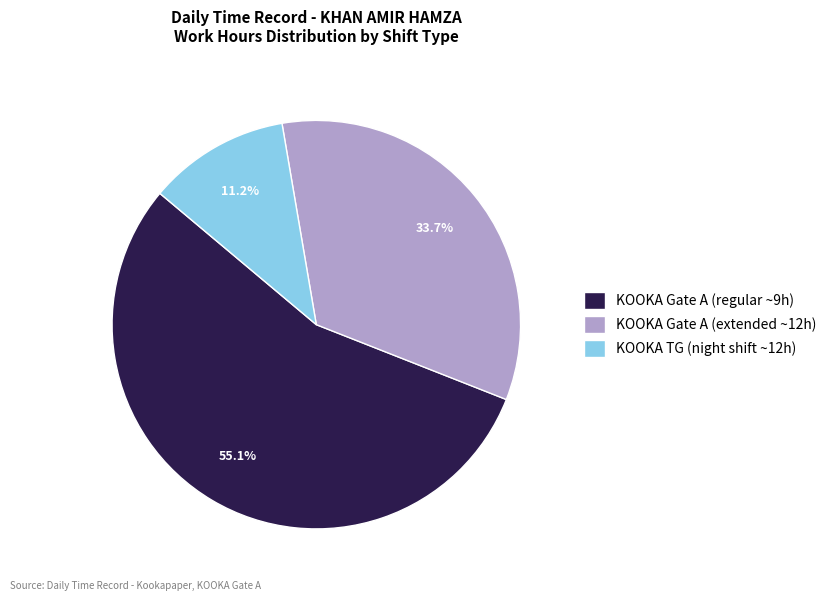

Is the sum of KOOKA Gate A (regular ~9h) and KOOKA Gate A (extended ~12h) greater than half?

Yes